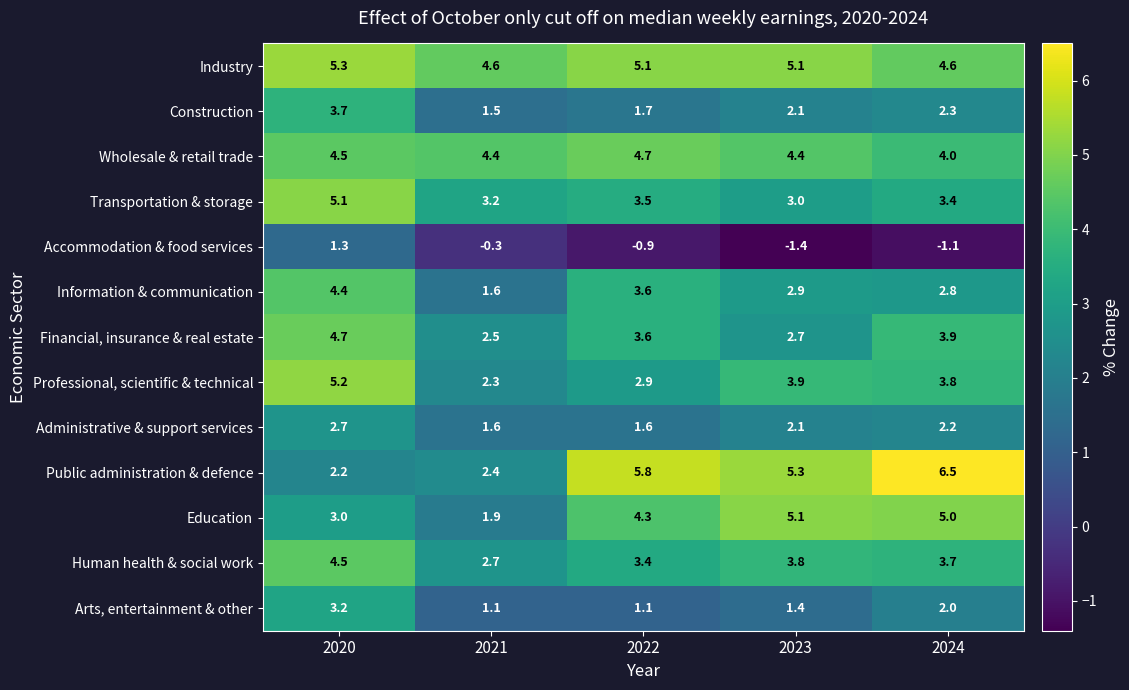

Which series has the largest total across all categories?

Industry